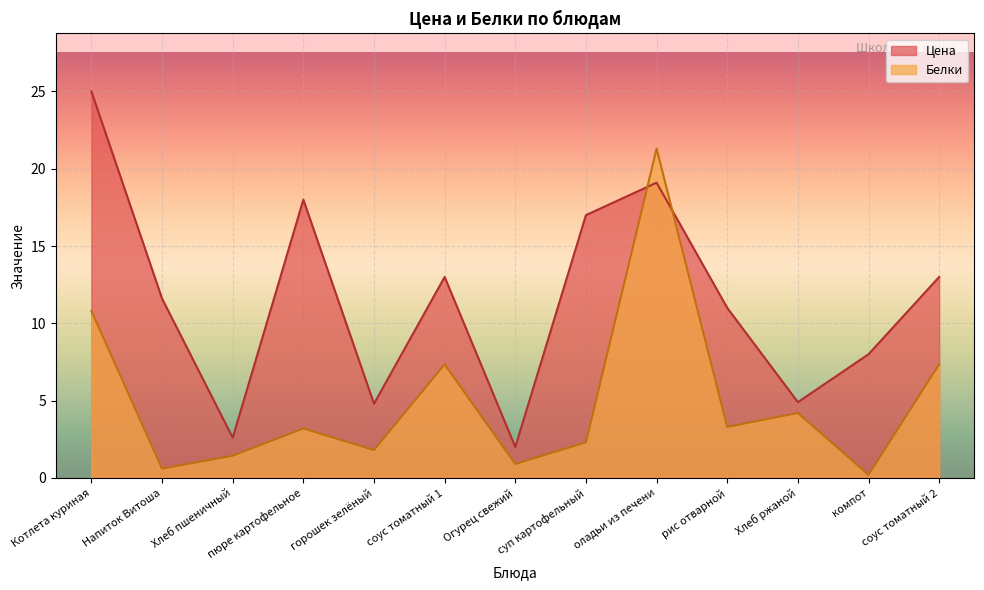

Is the value of Белки at соус томатный 2 greater than the value of Цена at компот?

No